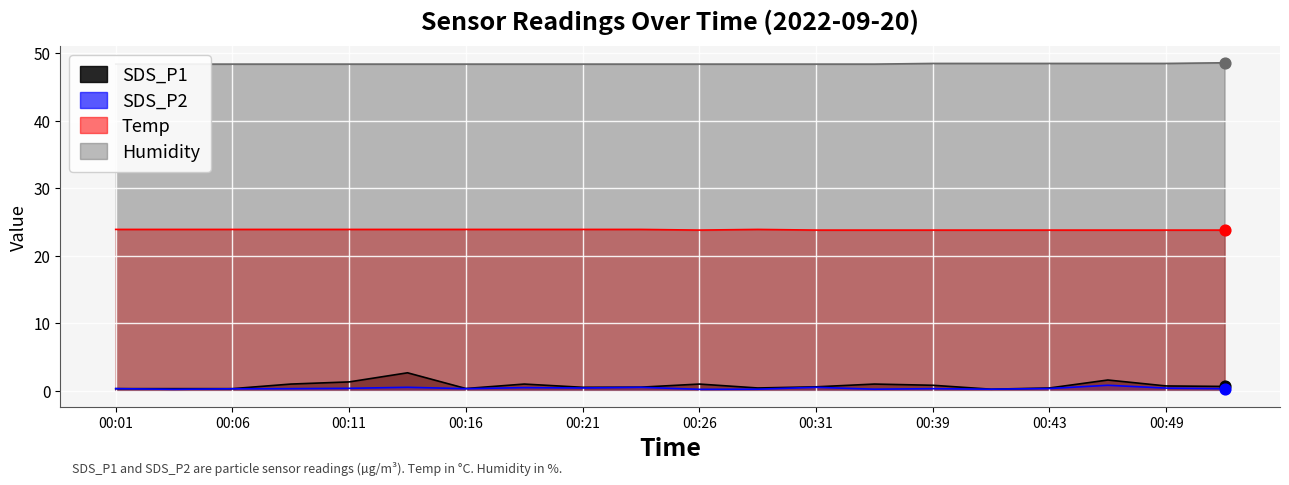

What are all the series names shown in the legend?

SDS_P1, SDS_P2, Temp, Humidity